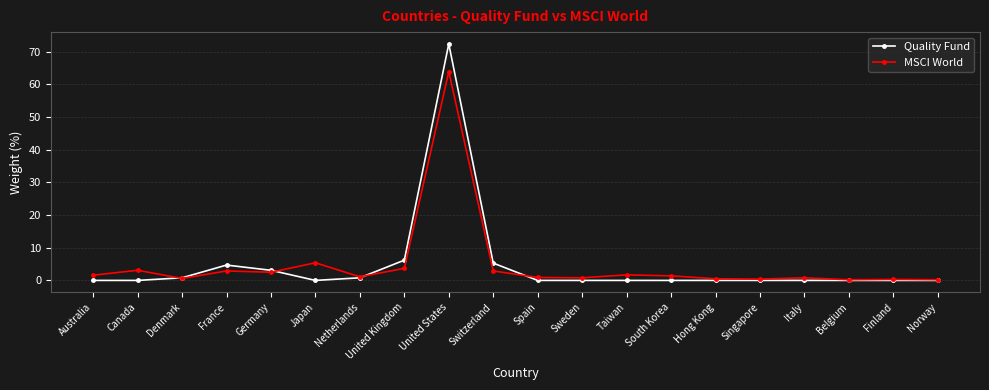

What is the difference between the highest and lowest values at South Korea?

1.4